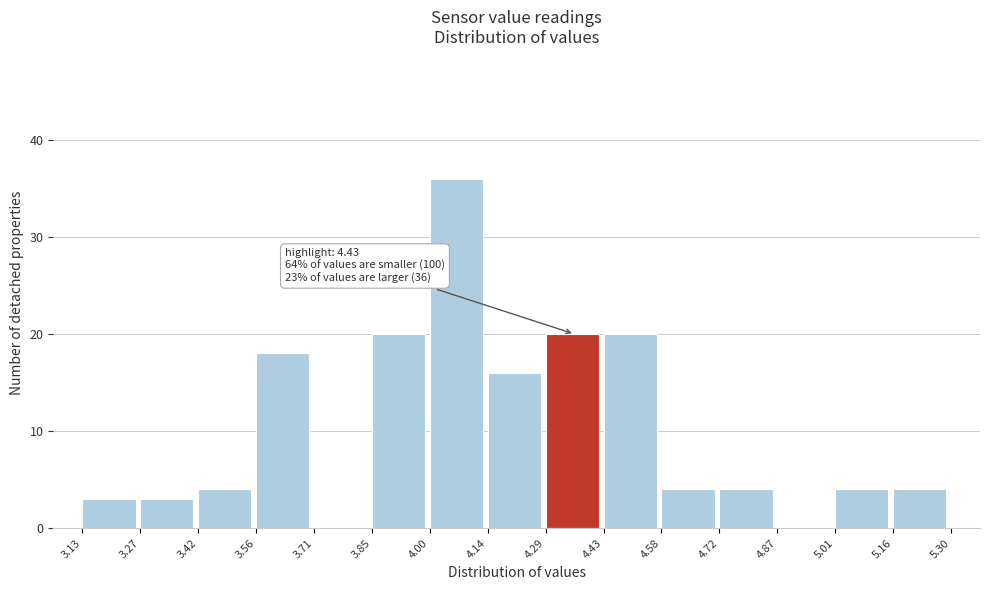

Over which range of the x-axis is the bar tallest?

4.00 to 4.14